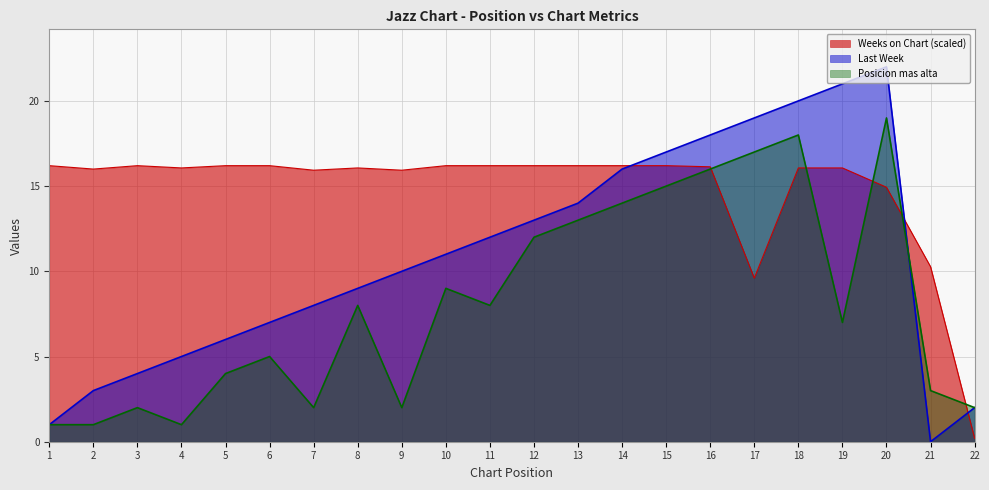

Rank the series by their average value, from lowest to highest.

Posicion mas alta, Last Week, Weeks on Chart (scaled)